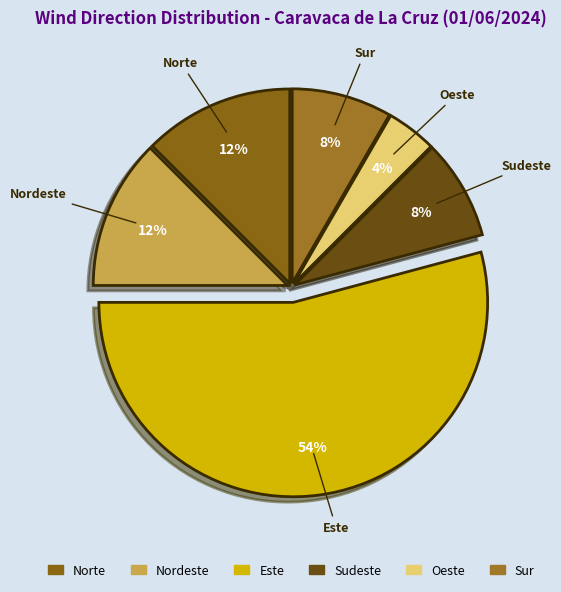

Count the number of slices in the pie.

6